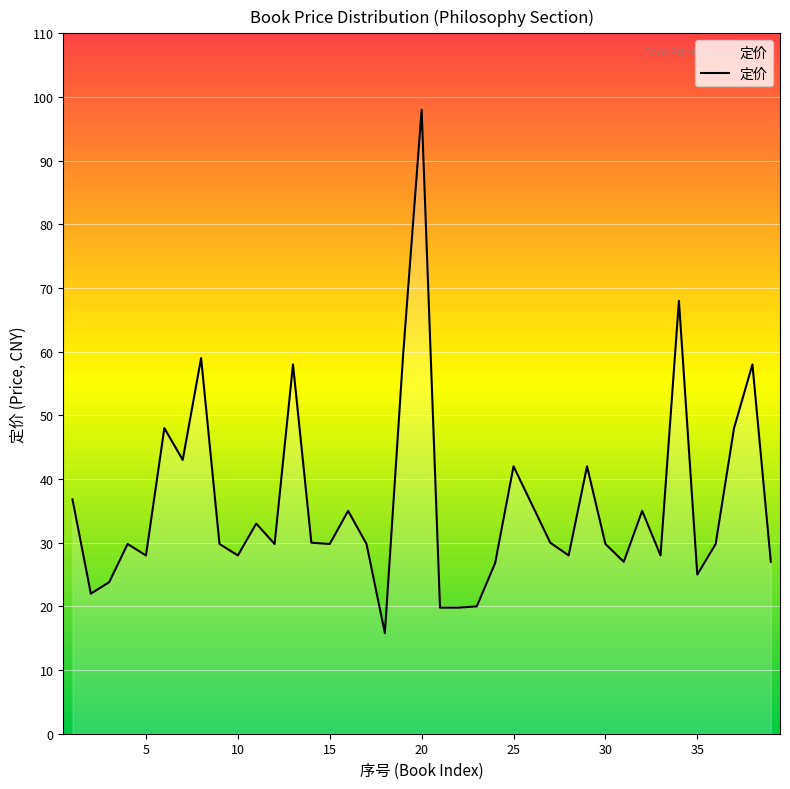

True or false: the data has more than 1 interior local peaks.

True